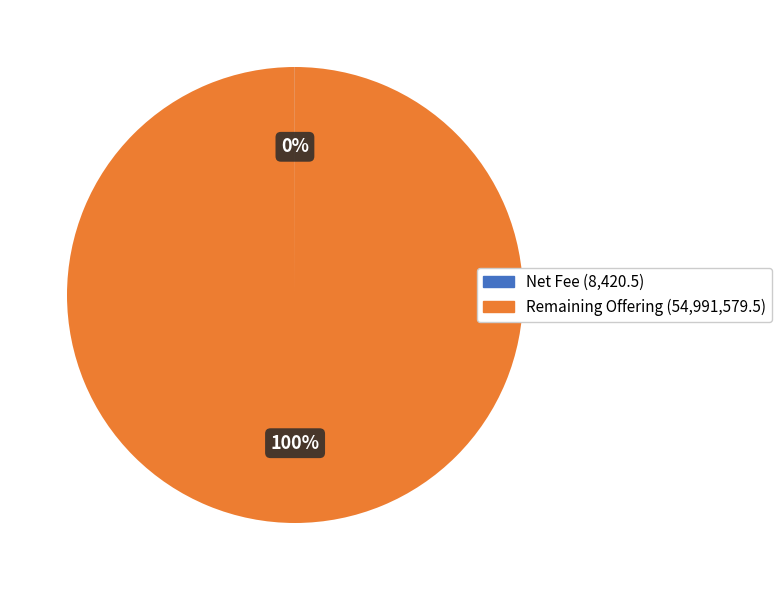

The Remaining Offering (54,991,579.5) slice represents 92% of the pie. True or false?

False